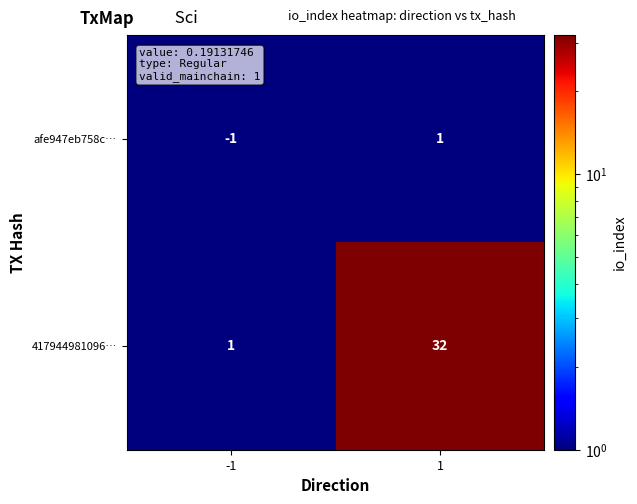

Which series has the largest range (max minus min)?

417944981096…